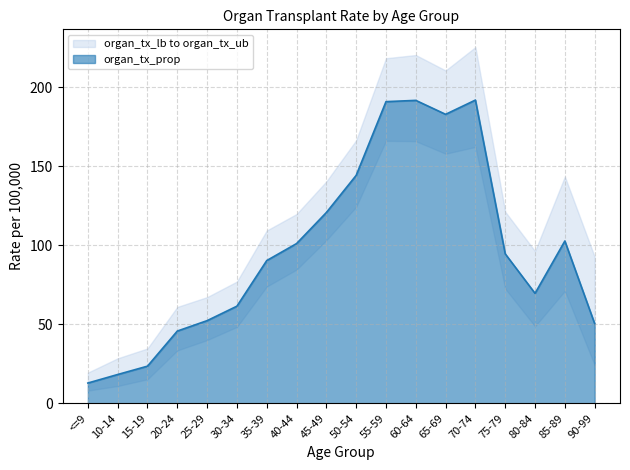

List the series in order of their overall mean, highest first.

organ_tx_ub, organ_tx_prop, organ_tx_lb